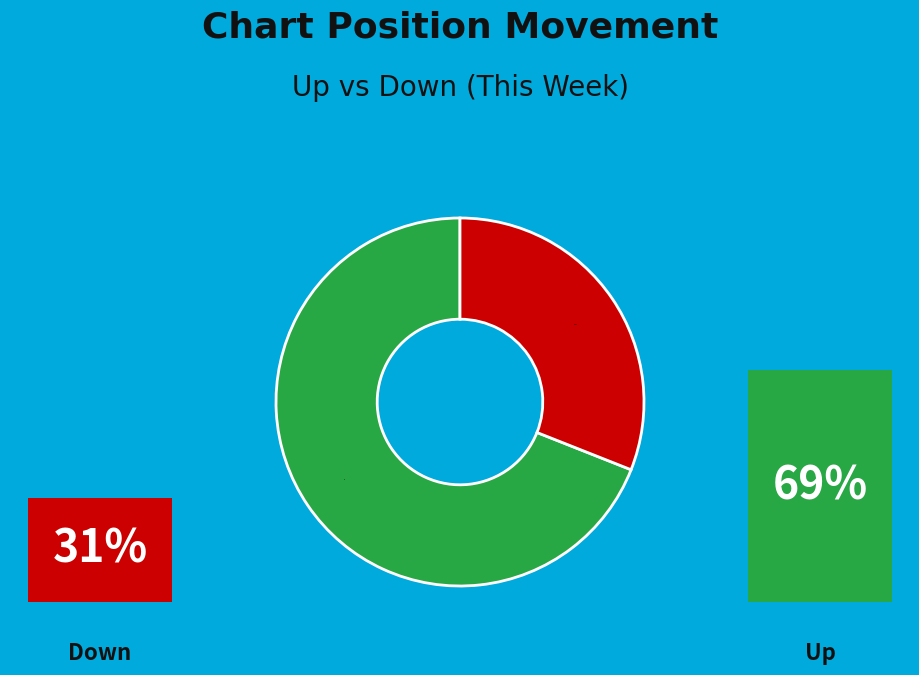

What is the ratio of the value at up to the value at down?

2.2